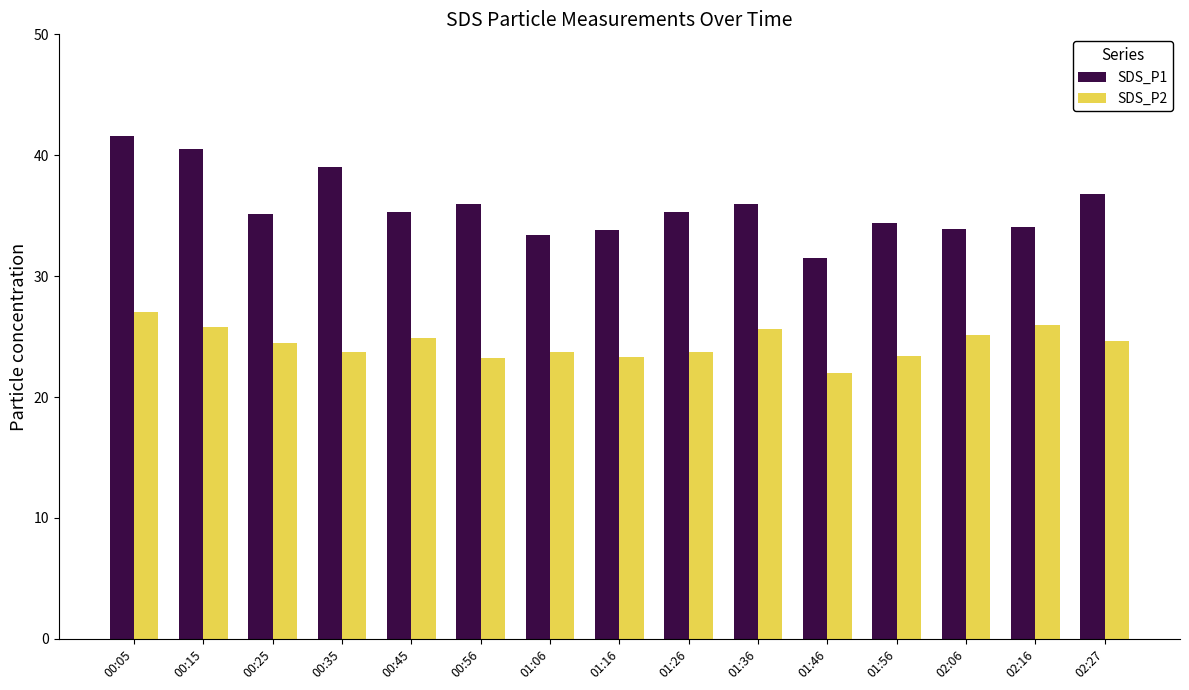

What is the label of the 9th bar from the right?

01:06